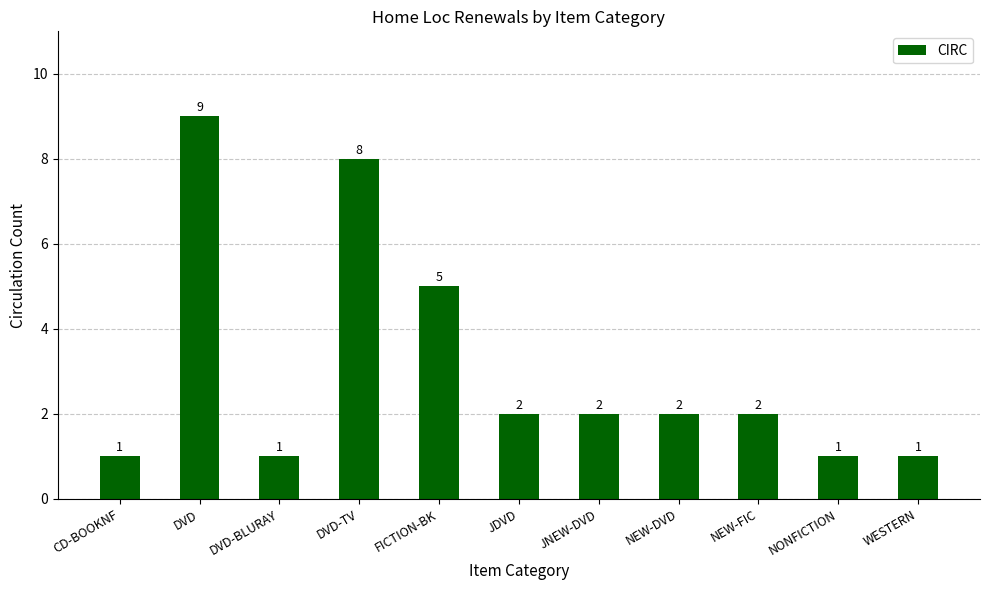

The value at NONFICTION is 1. True or false?

True